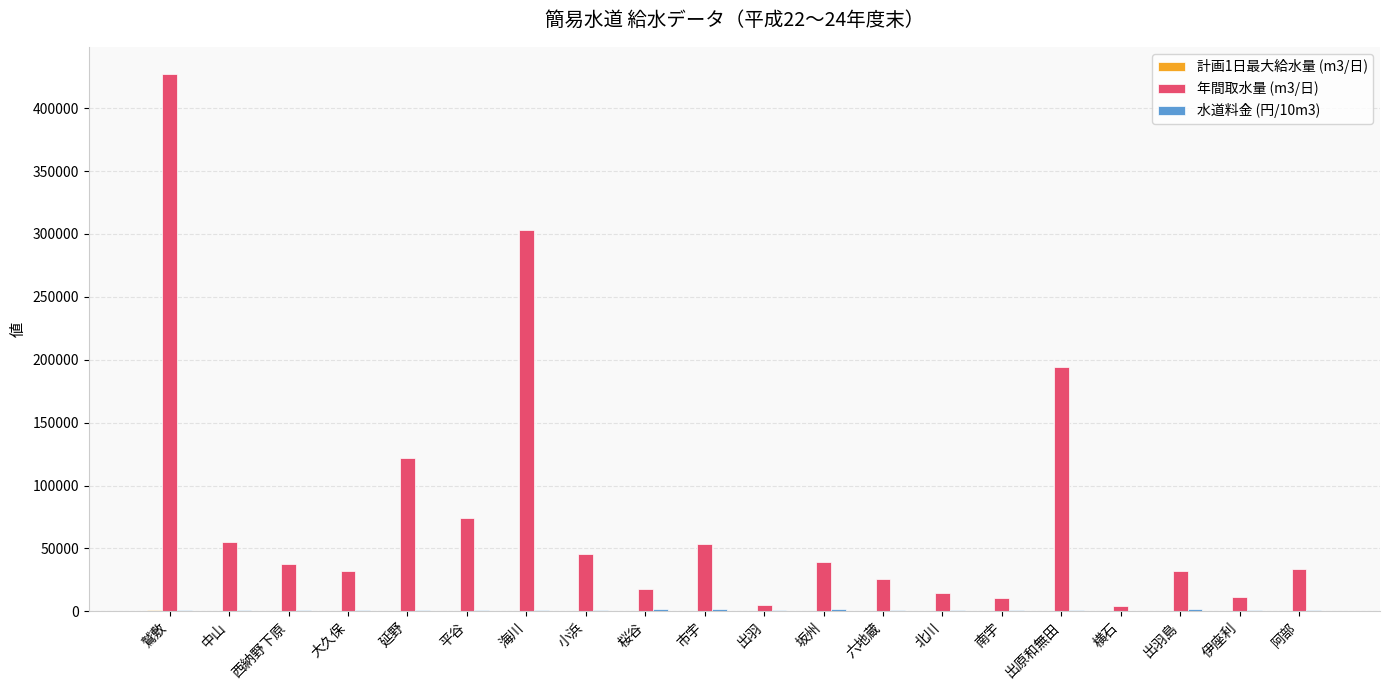

Which series has the largest total across all categories?

年間取水量 (m3/日)